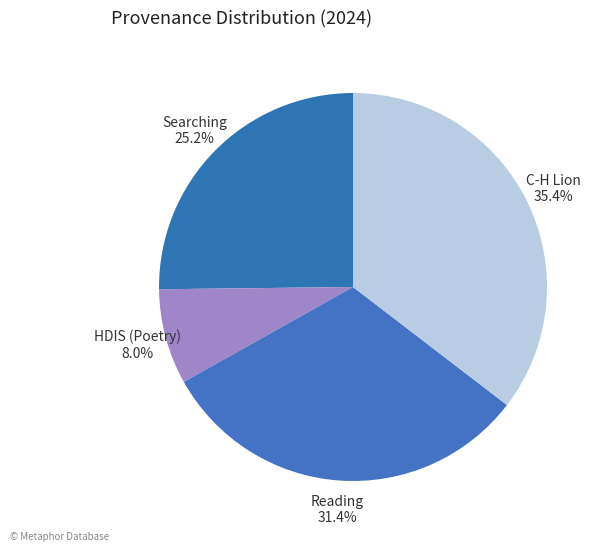

Rank the categories by value from highest to lowest.

C-H Lion 35.4%, Reading 31.4%, Searching 25.2%, HDIS (Poetry) 8.0%